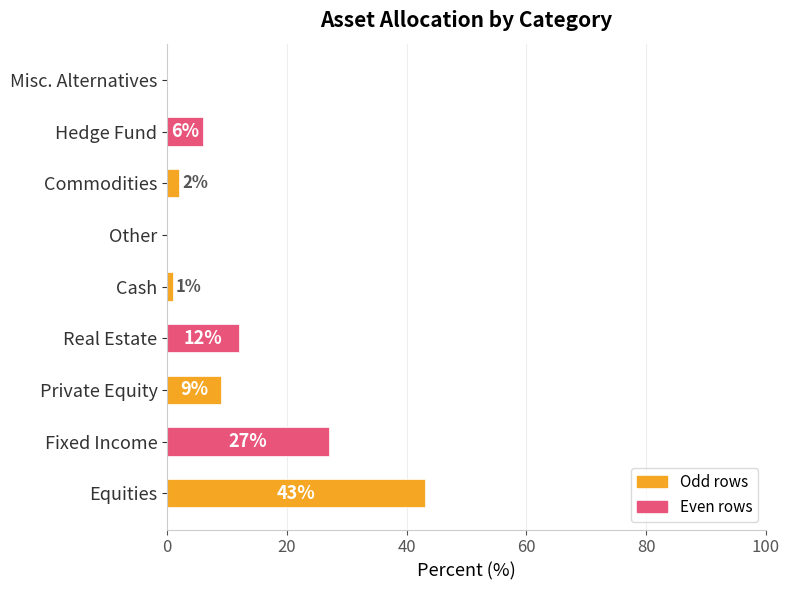

Which has a higher value, Commodities or Equities?

Equities